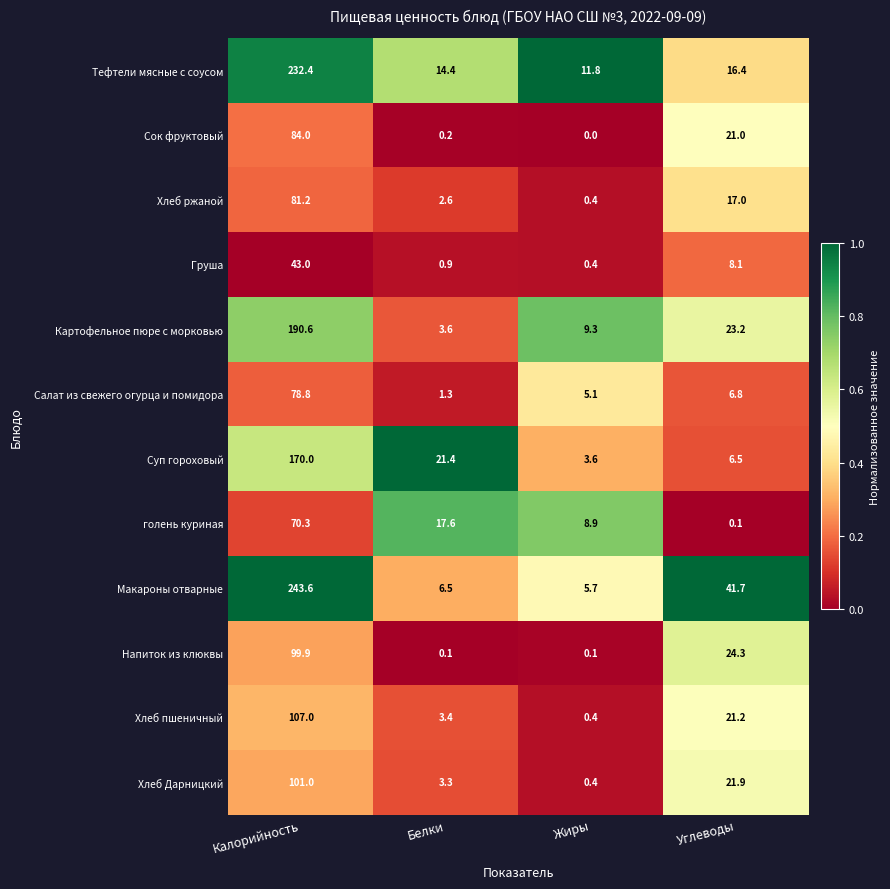

Which series has the largest total across all categories?

Макароны отварные